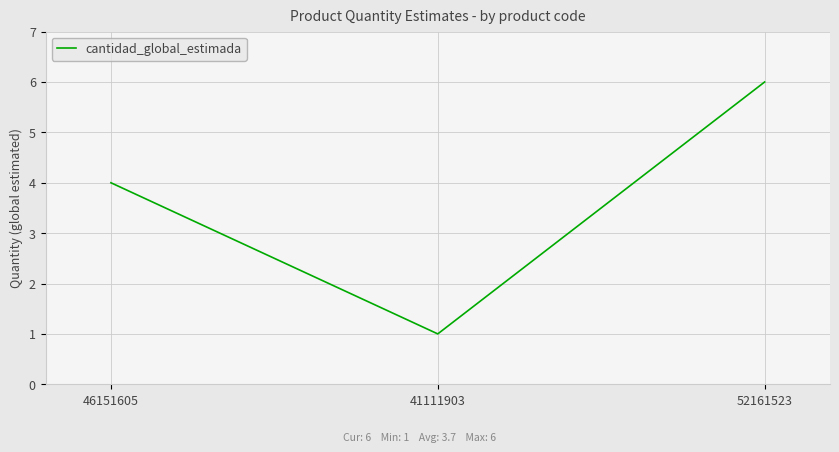

What is the sum of all values?

11